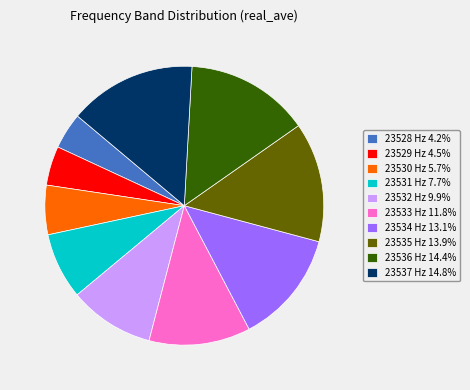

Approximately how many times larger is the value at 23537 Hz 14.8% compared to 23535 Hz 13.9%?

1.1